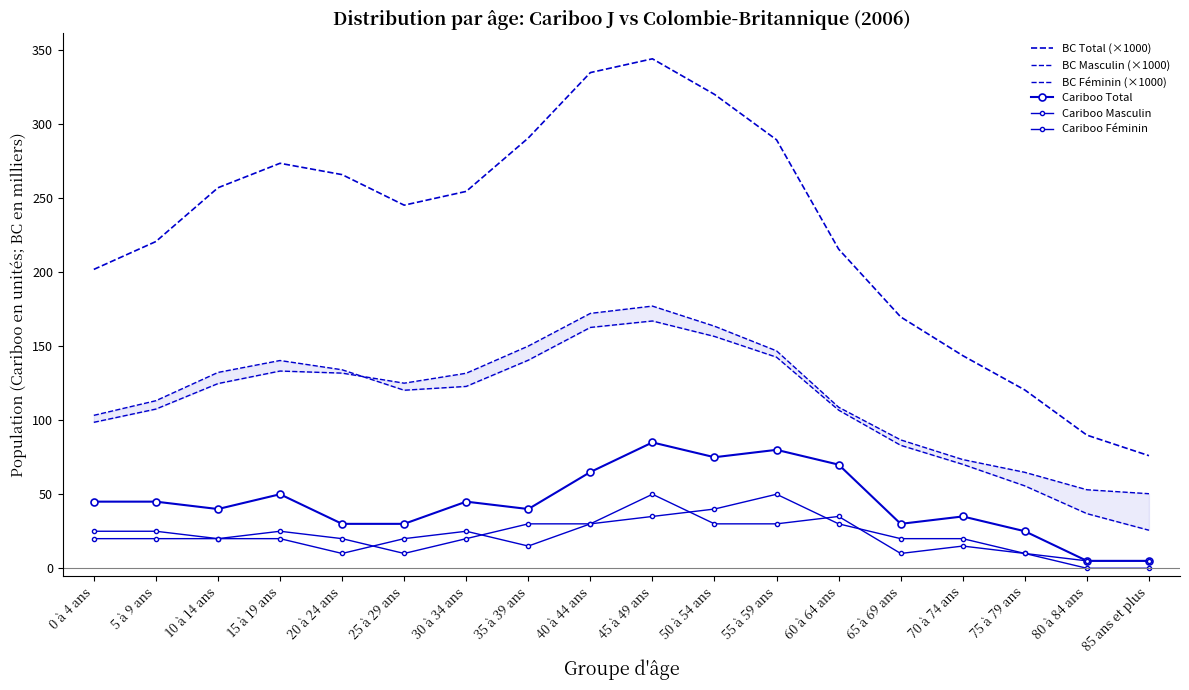

Between 35 à 39 ans and 45 à 49 ans, which series saw the biggest shift?

BC Total (×1000)